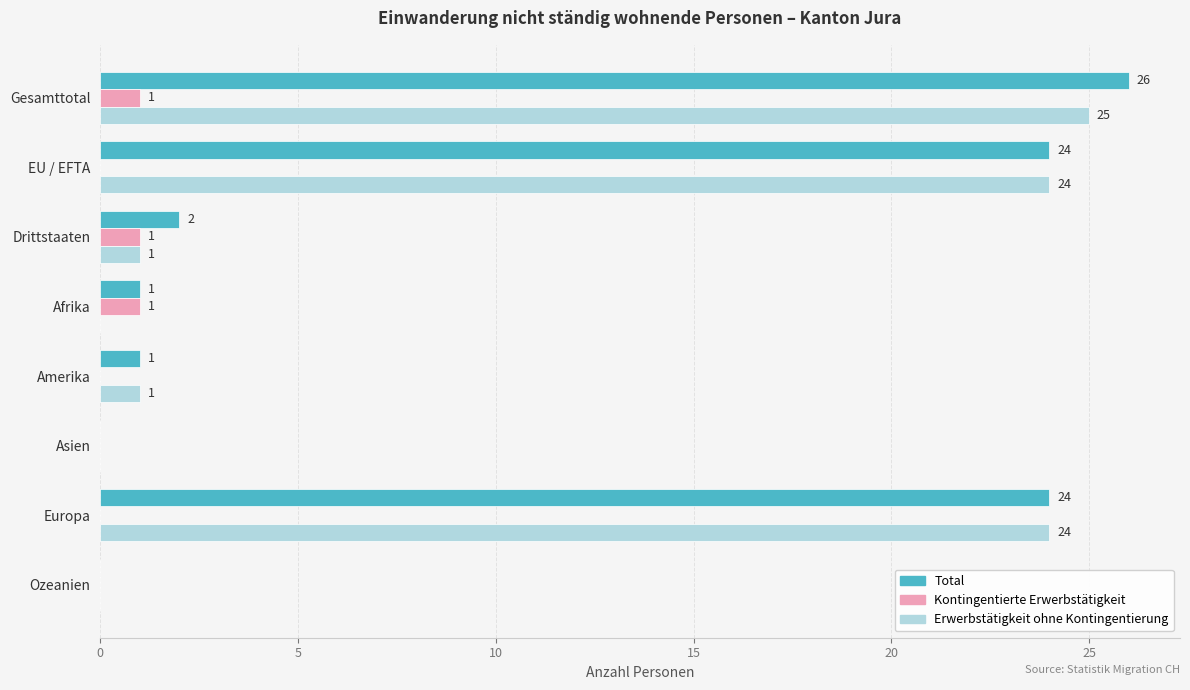

Is it true that Erwerbstätigkeit ohne Kontingentierung equals 24 at Europa?

True